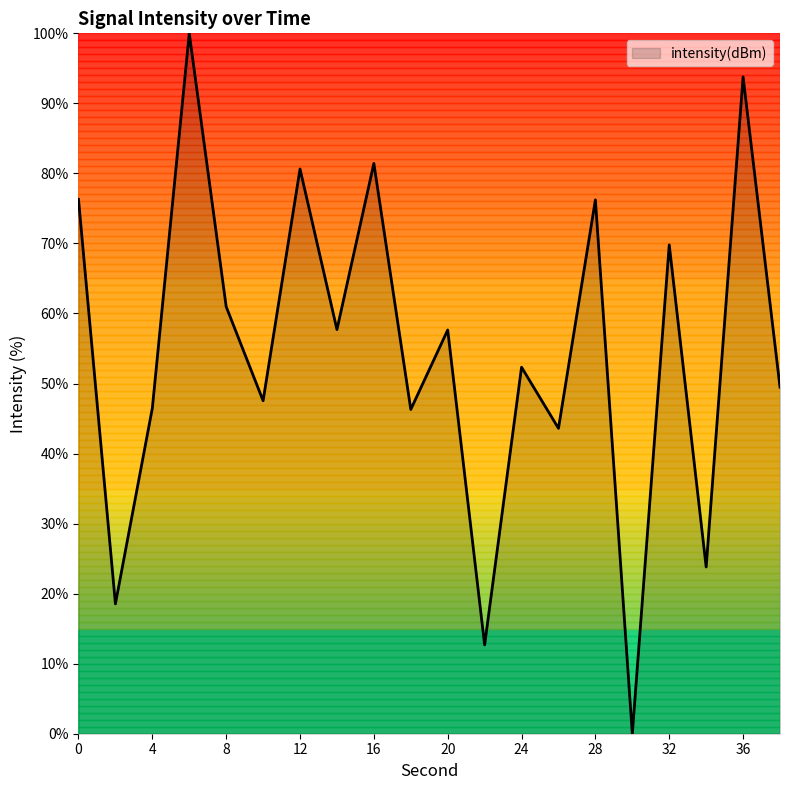

What is the greatest value displayed?

100.0